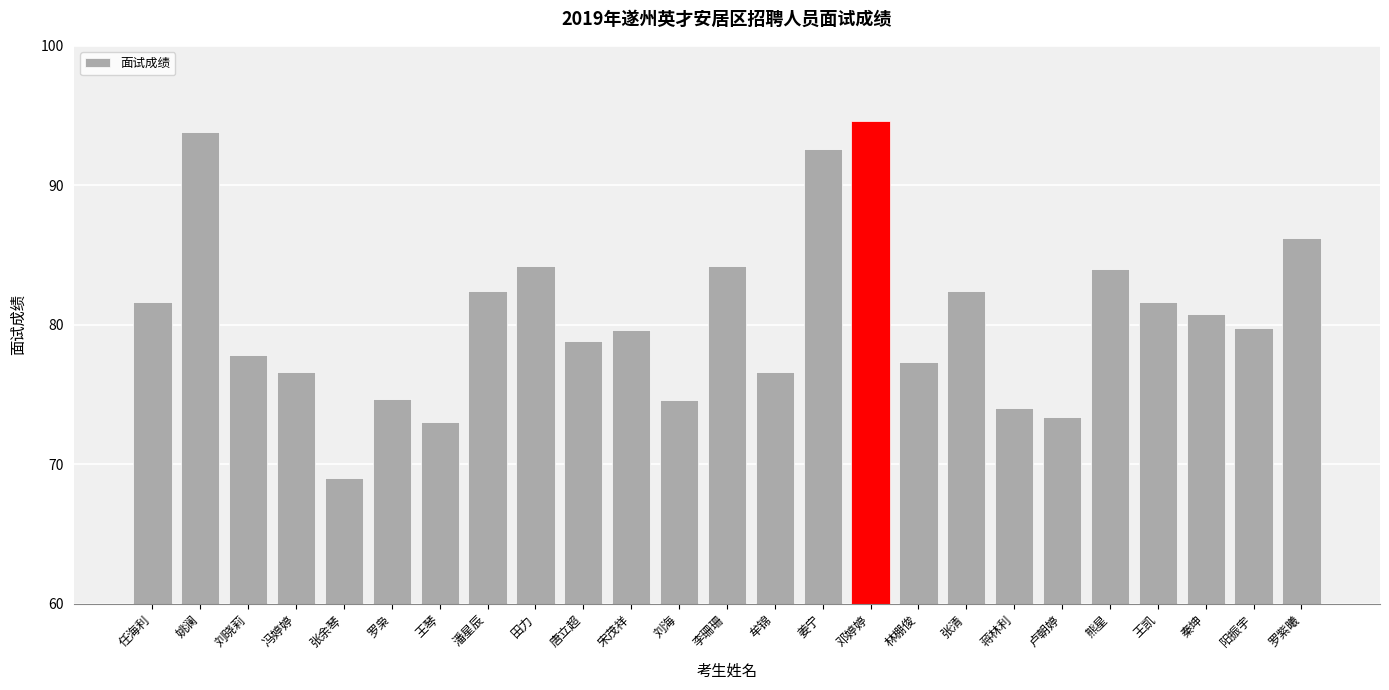

What is the smallest value displayed?

69.0